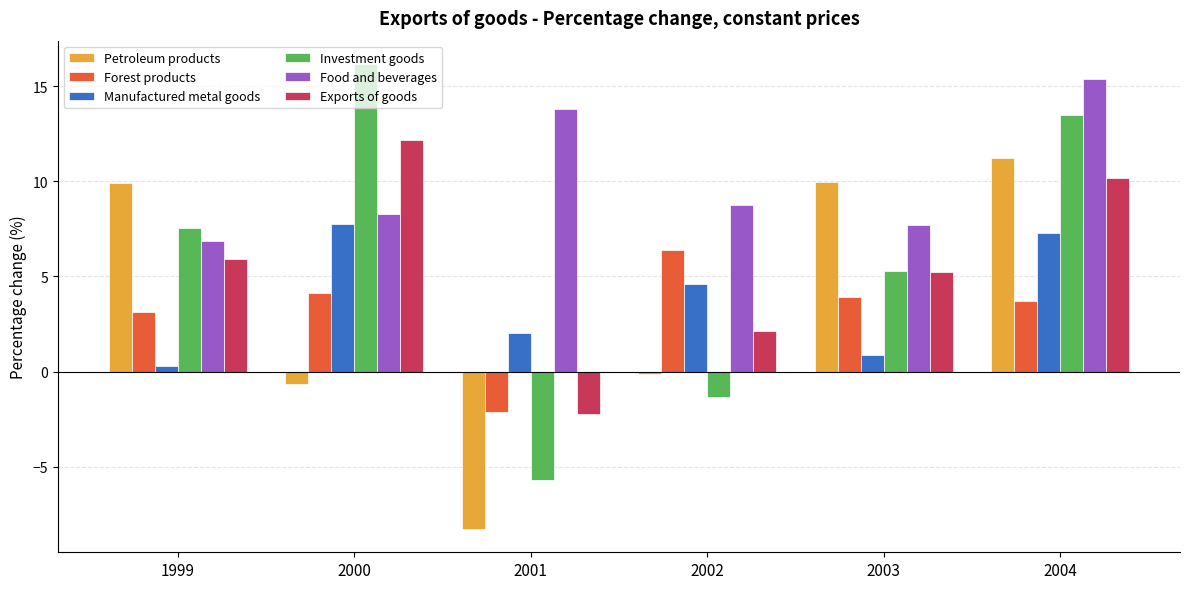

What is the total value across all series at 2003?

33.0